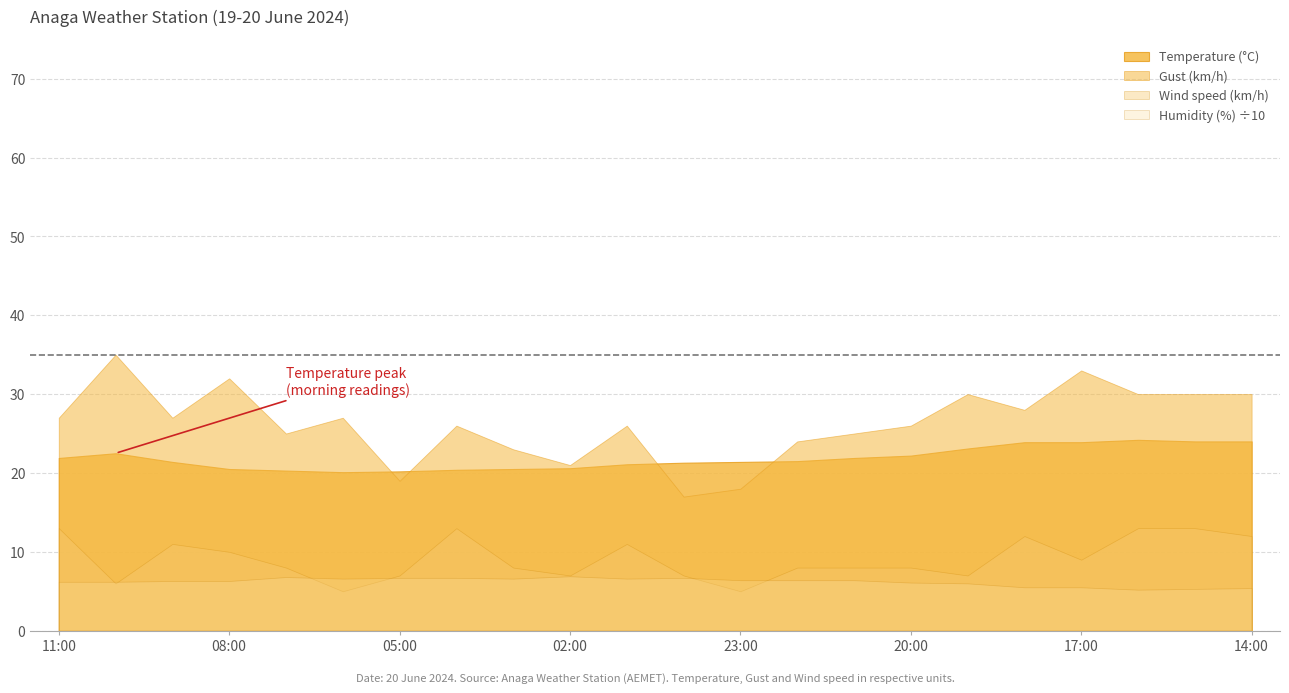

True or false: Temperature (°C) and Humidity (%) cross at least once.

False